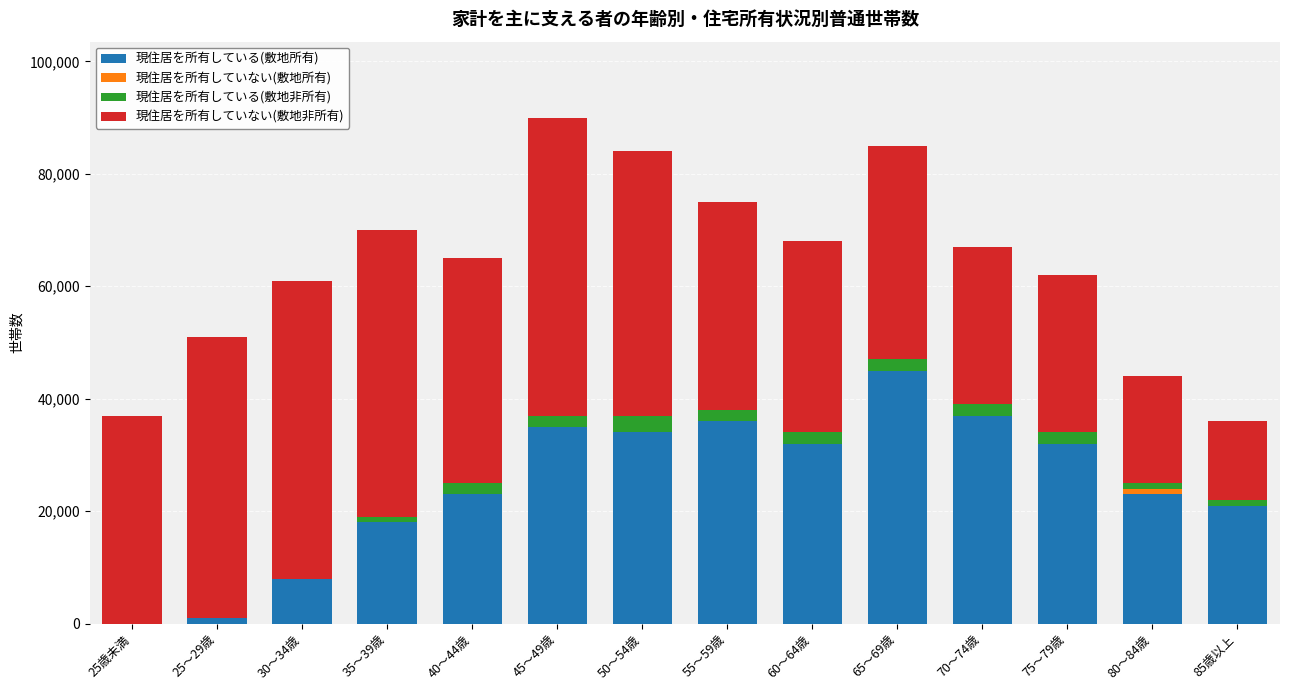

At which label does 現住居を所有している(敷地所有) reach its peak?

65～69歳